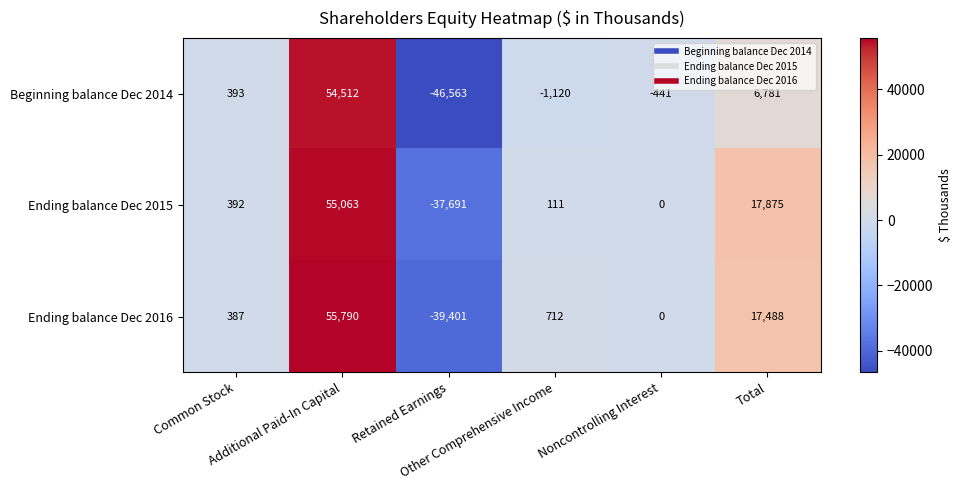

Which series has the largest total across all categories?

Ending balance Dec 2015